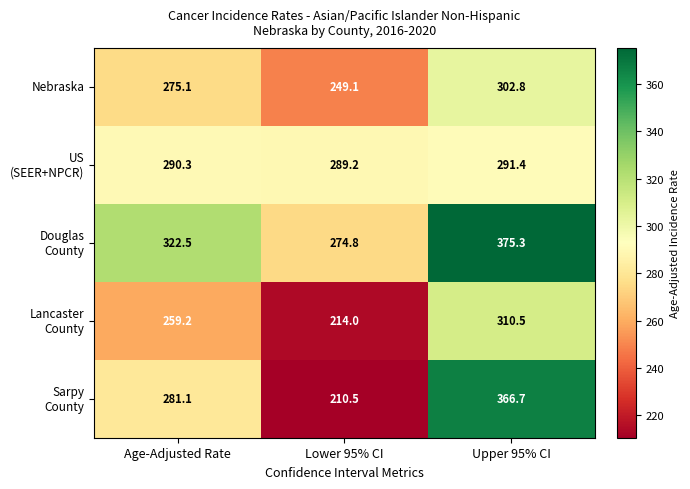

Where is Nebraska nearest to the value 275?

Age-Adjusted Rate